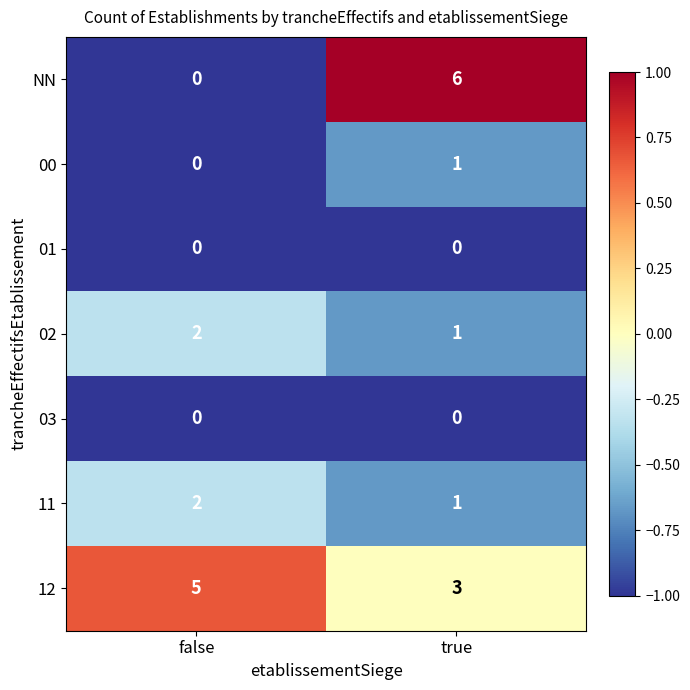

True or false: 11 has a value of 1 at true.

True